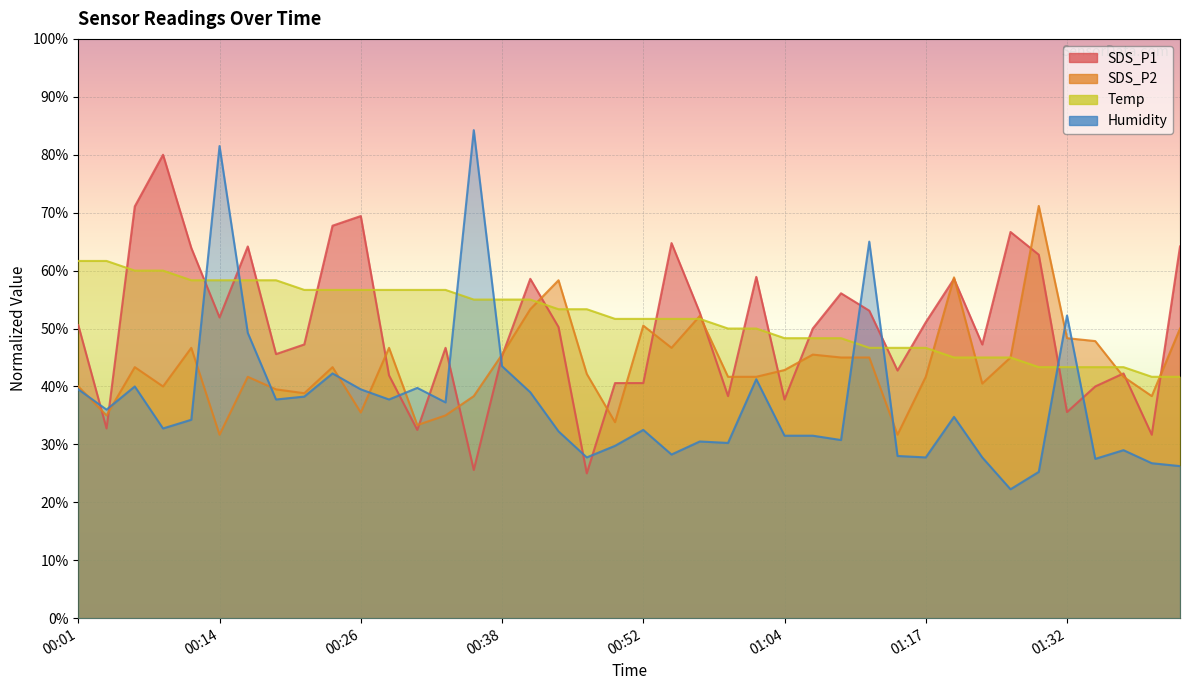

At which category does Humidity reach its first local valley?

00:04